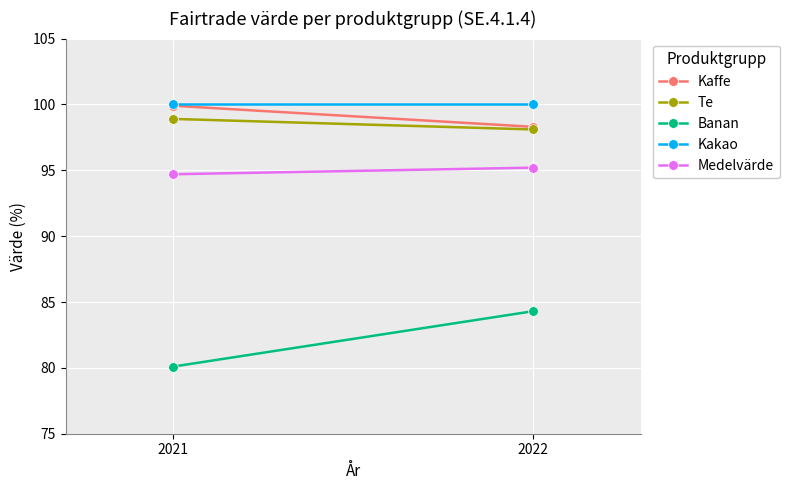

What is the average value of the Te series?

98.5